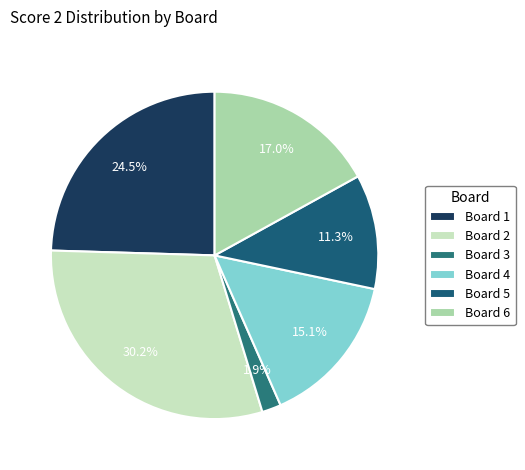

What is the change in value from Board 1 to Board 6?

-4